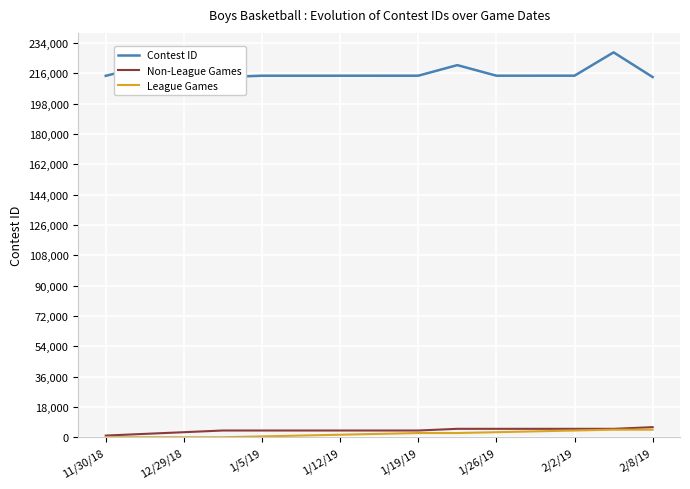

How many data points in Non-League Games are less than 4000?

3